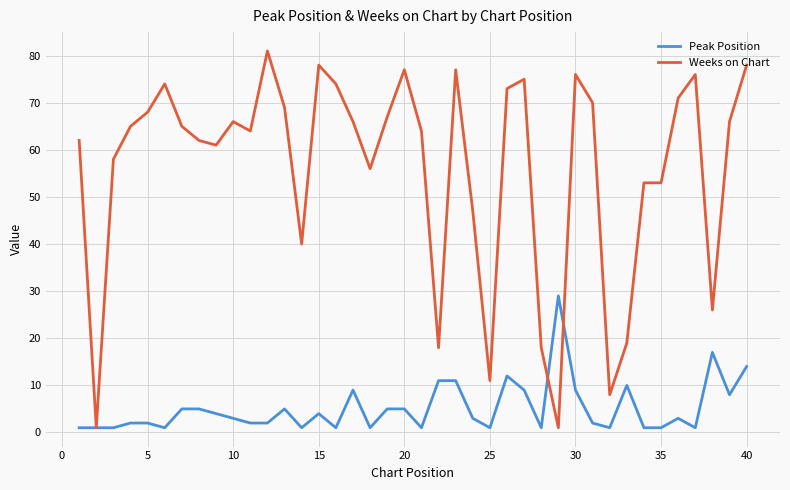

List the series in order of their overall mean, highest first.

Weeks on Chart, Peak Position